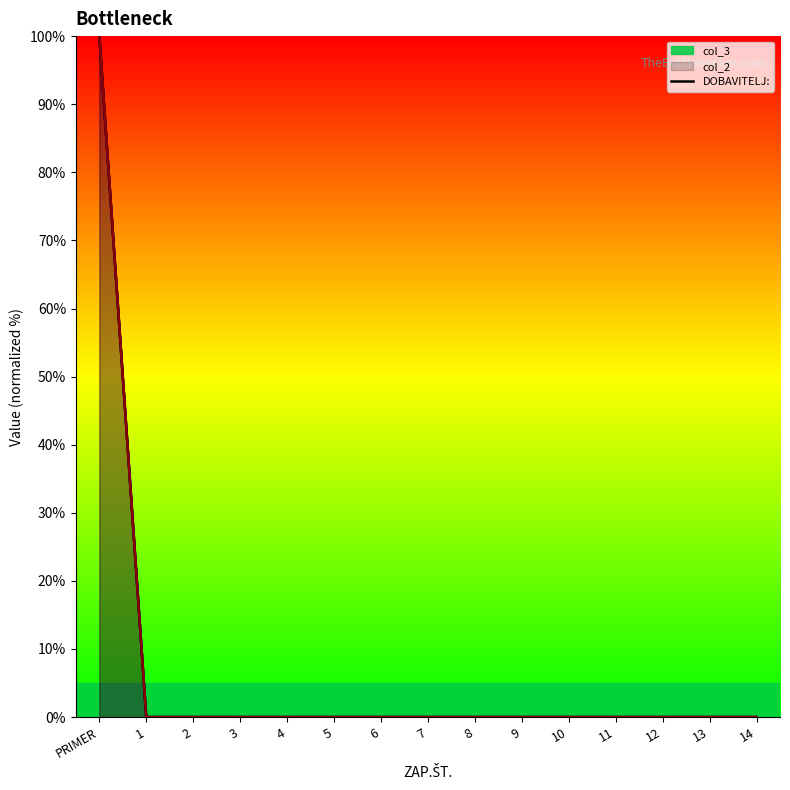

How many distinct data groups are displayed?

3